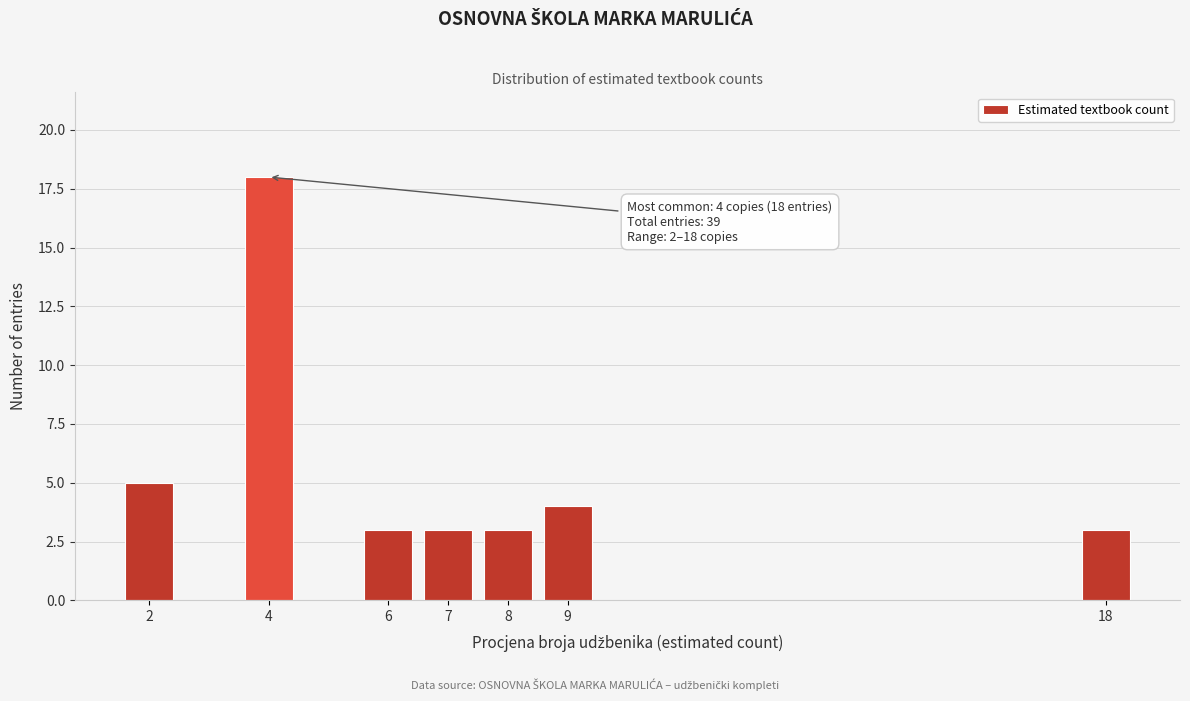

Reading left to right, transcribe all the data shown in this chart.

2=5	4=18	6=3	7=3	8=3	9=4	18=3